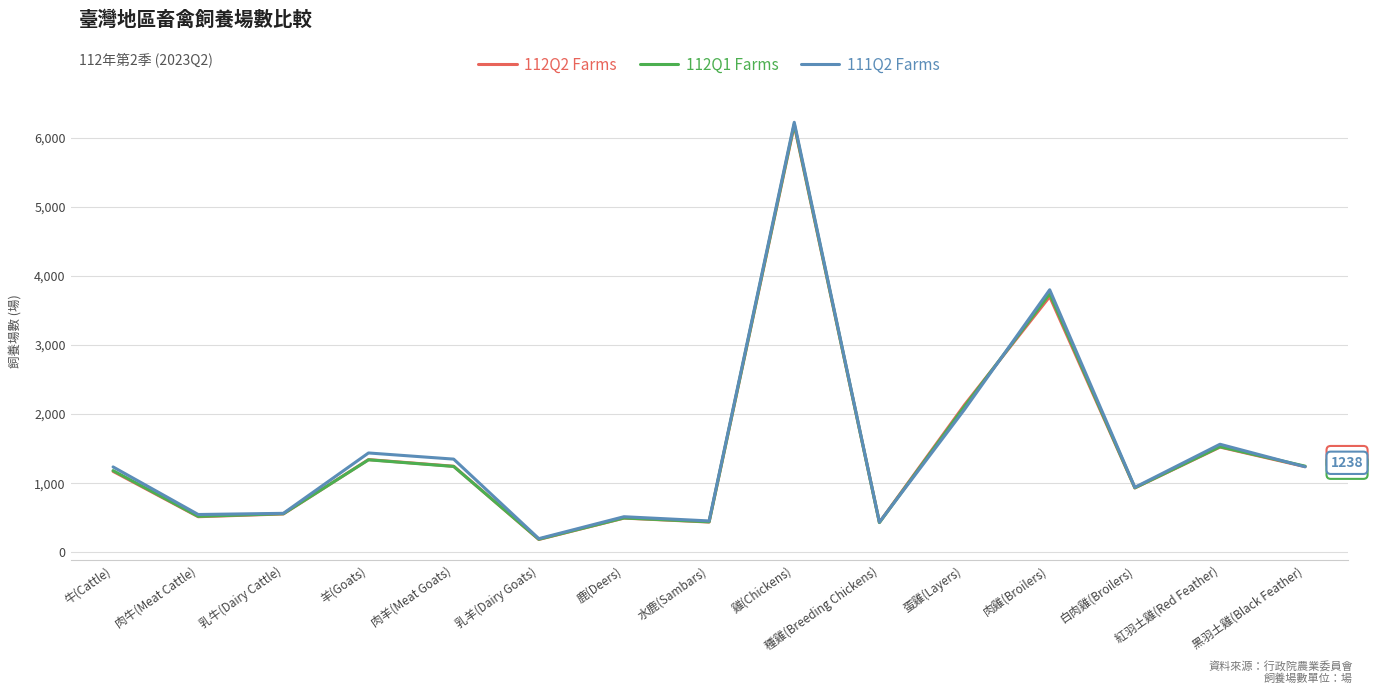

Is this an area chart (filled region under the line)?

No